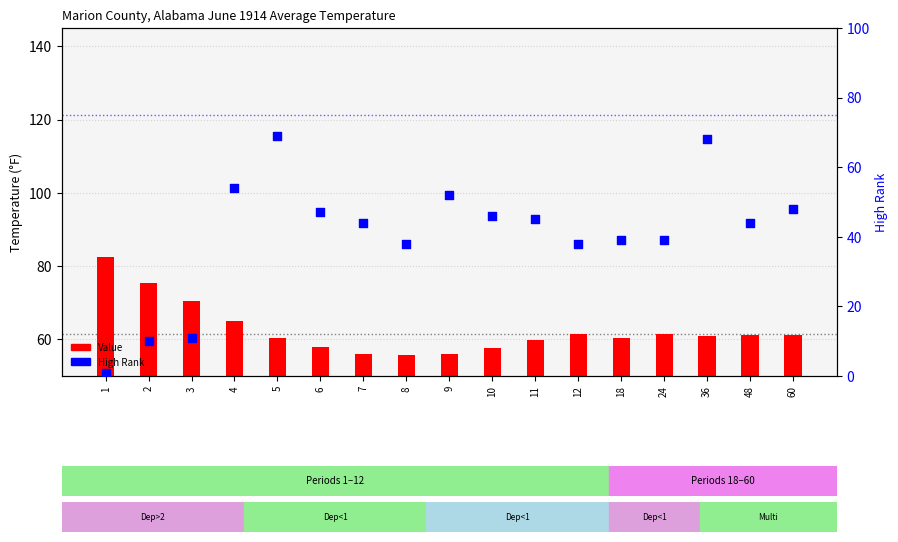

At which category is the sum across all series the highest?

5